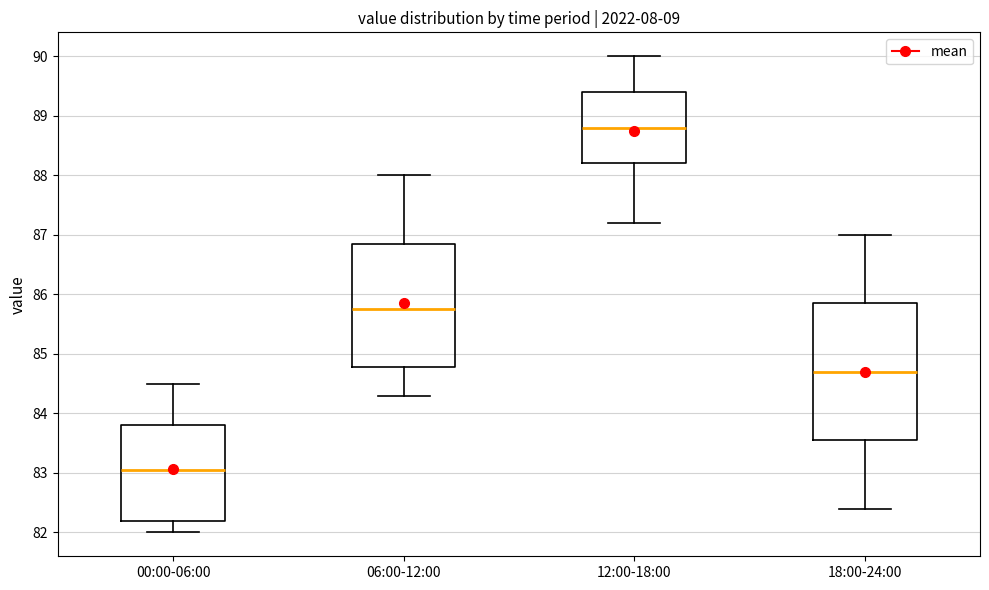

Where does the lower whisker of the box for 00:00-06:00 end on the y-axis? The values are not printed on the chart, so give them approximately, as read against the axis.

82.0